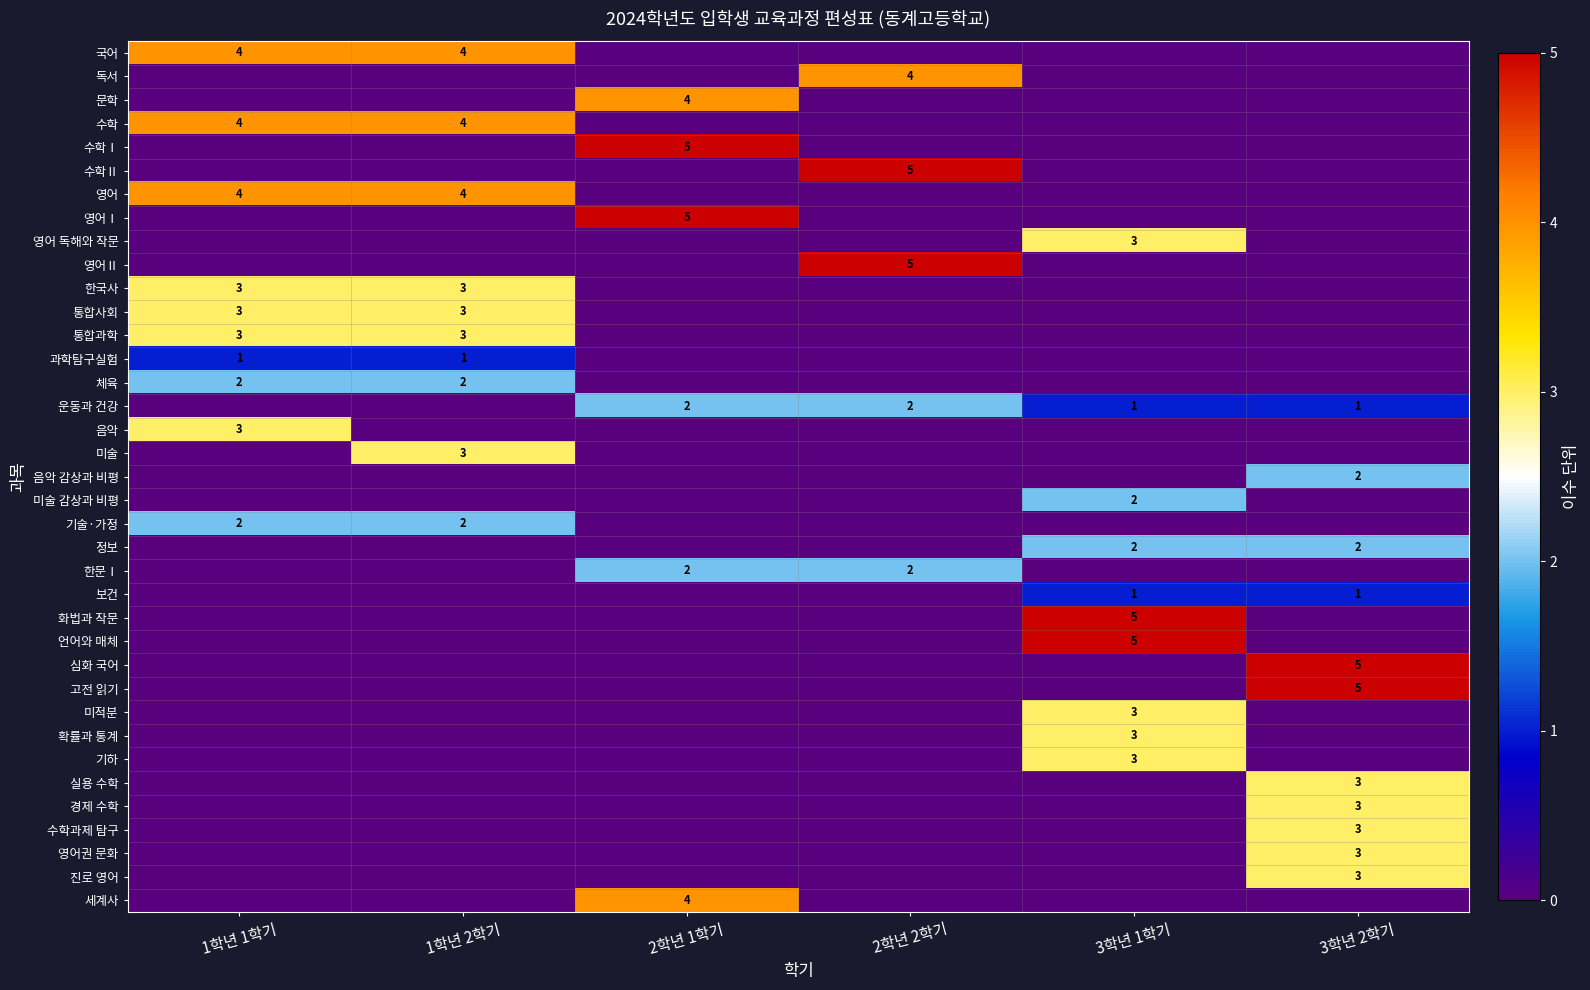

Between 3학년 2학기 and 1학년 1학기, which is larger?

1학년 1학기